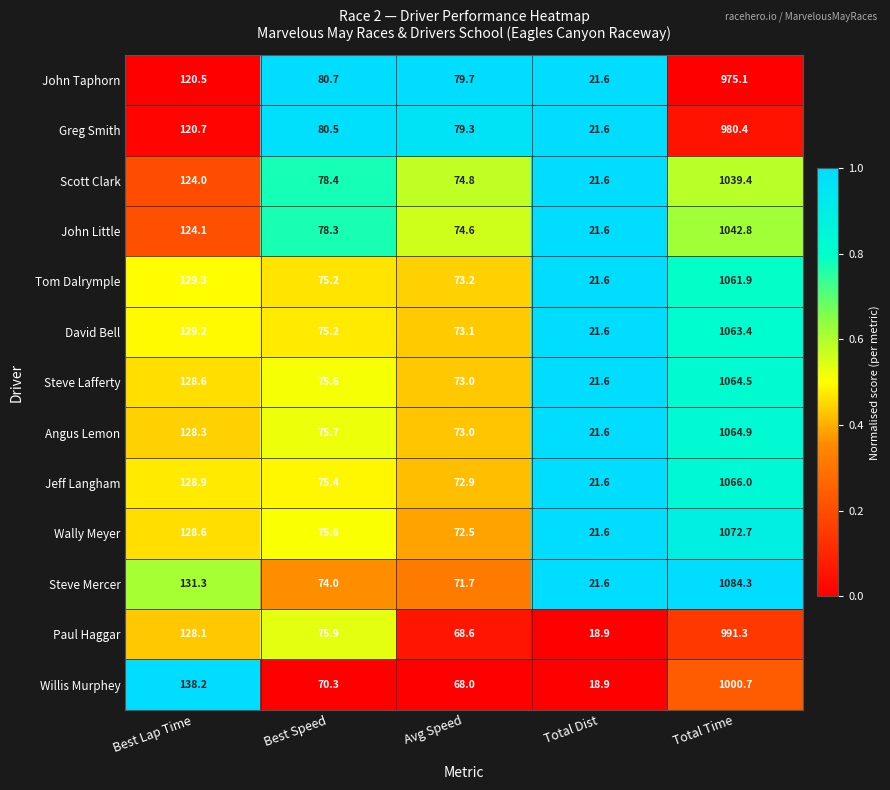

Count the number of categories in the chart.

5